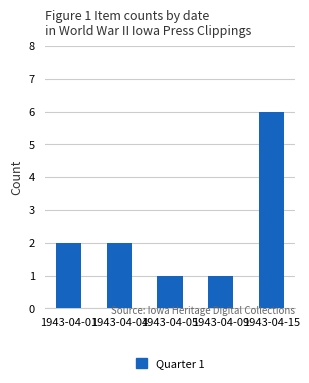

Does the chart contain any negative values?

No